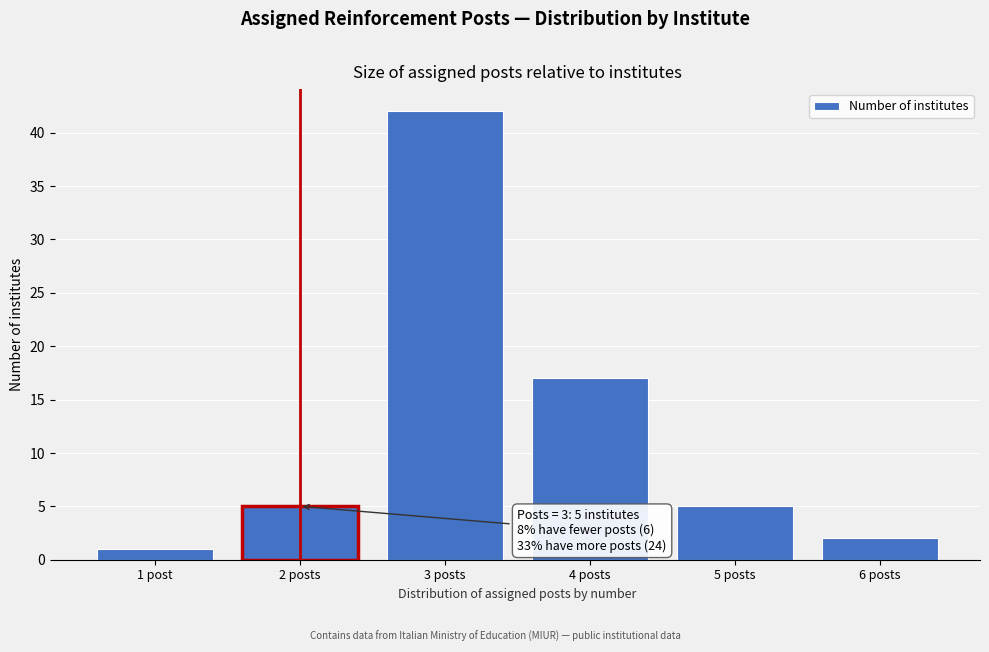

Reading left to right, list all the values displayed in this chart.

1	5	42	17	5	2